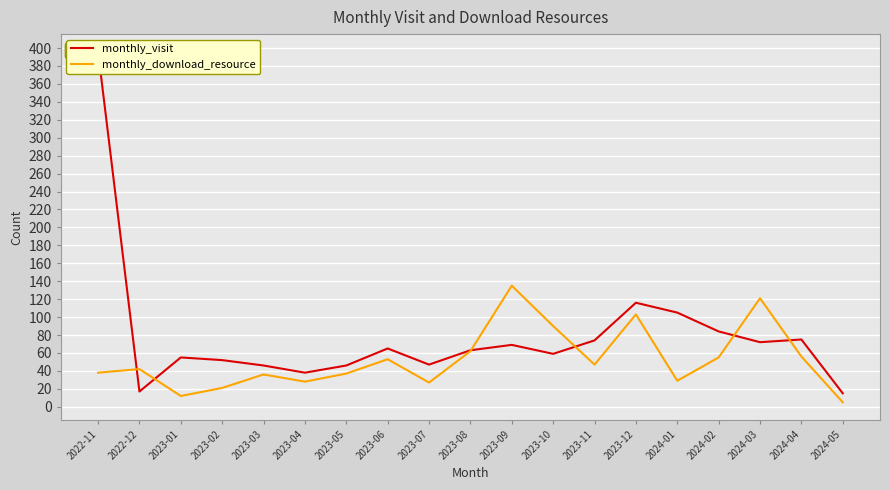

Reading left to right, extract all data points from this chart.

monthly_visit: 2022-11=396	2022-12=17	2023-01=55	2023-02=52	2023-03=46	2023-04=38	2023-05=46	2023-06=65	2023-07=47	2023-08=63	2023-09=69	2023-10=59	2023-11=74	2023-12=116	2024-01=105	2024-02=84	2024-03=72	2024-04=75	2024-05=15
monthly_download_resource: 2022-11=38	2022-12=42	2023-01=12	2023-02=21	2023-03=36	2023-04=28	2023-05=37	2023-06=53	2023-07=27	2023-08=62	2023-09=135	2023-10=90	2023-11=47	2023-12=103	2024-01=29	2024-02=55	2024-03=121	2024-04=56	2024-05=5